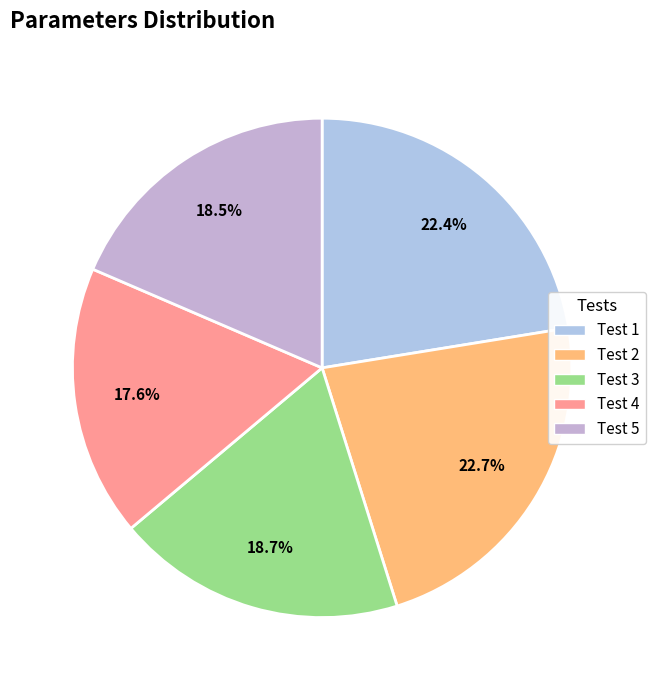

What is the smallest slice in the pie chart?

Test 4